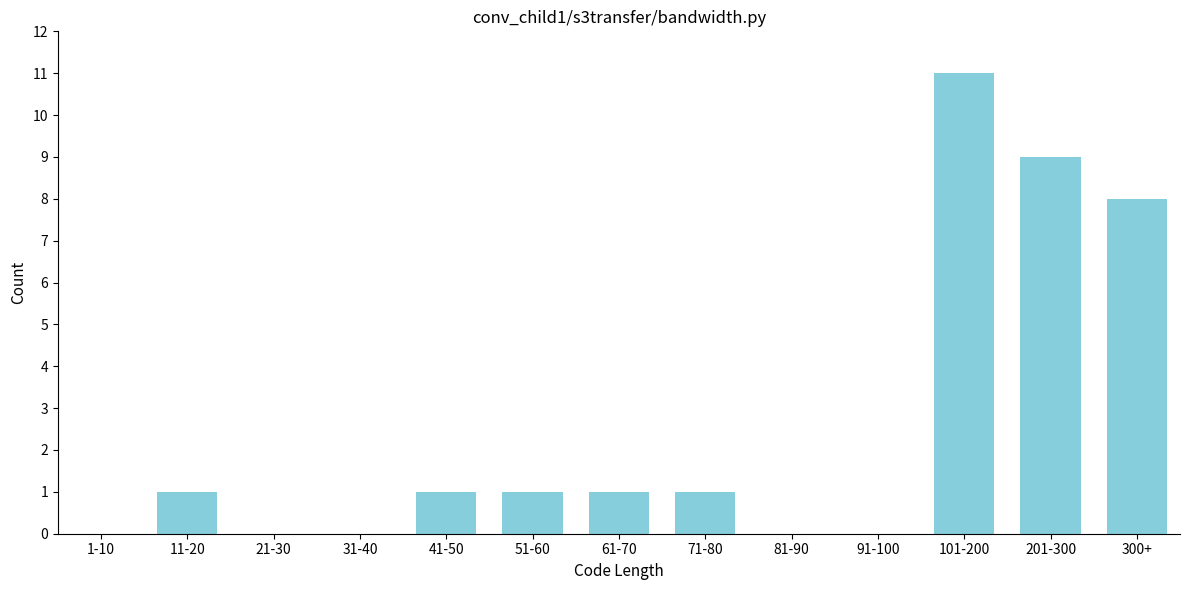

Reading left to right, extract all data points from this chart.

1-10=0	11-20=1	21-30=0	31-40=0	41-50=1	51-60=1	61-70=1	71-80=1	81-90=0	91-100=0	101-200=11	201-300=9	300+=8